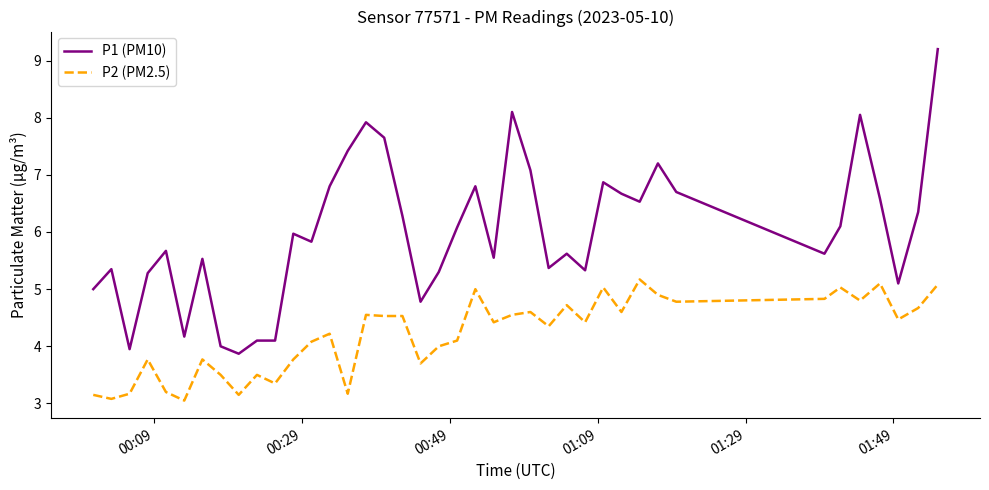

Which series has the largest total across all categories?

P1 (PM10)